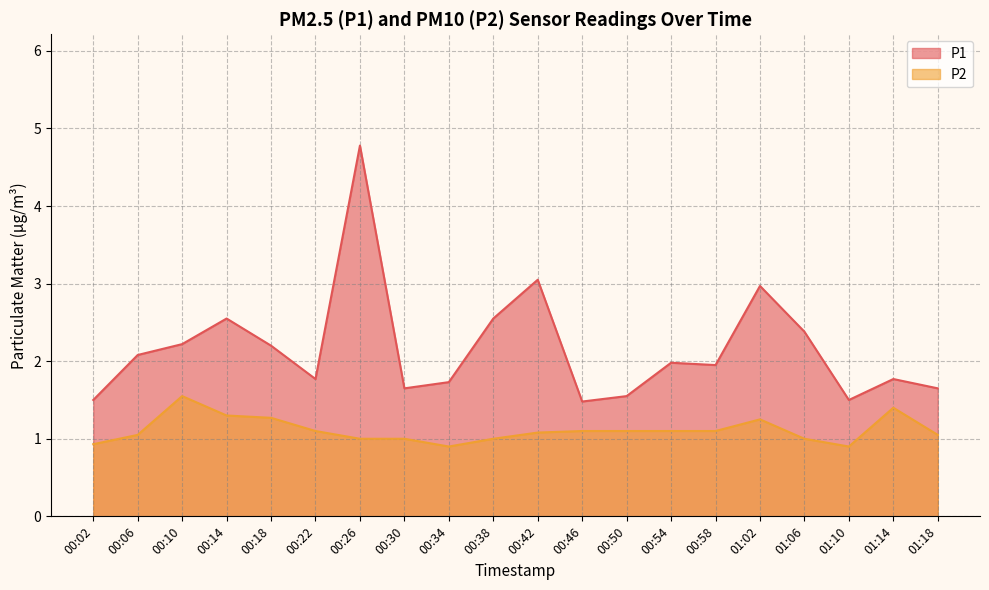

Which has a higher value, 01:18 or 00:06?

00:06